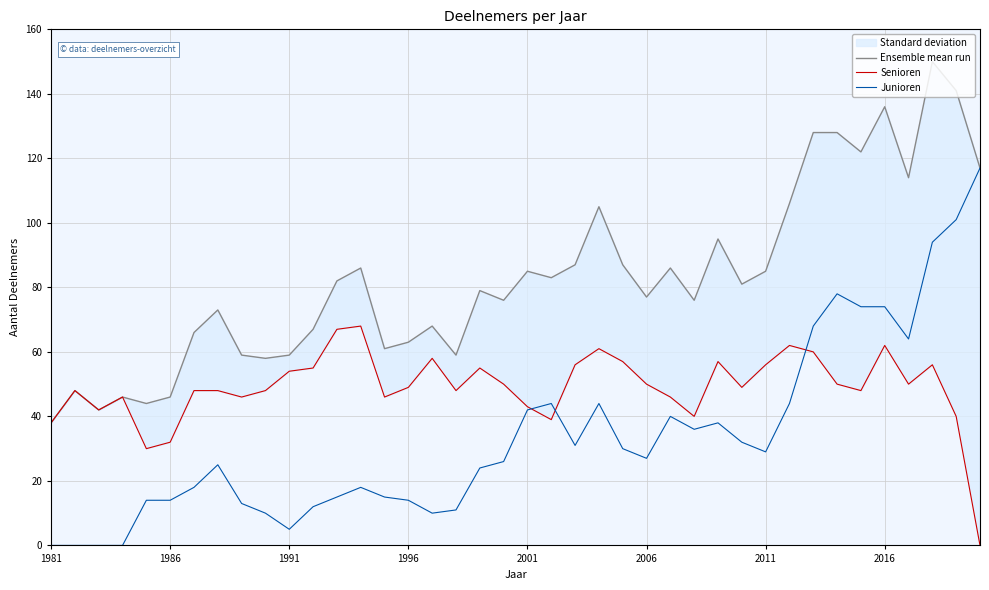

In Senioren, how many points are higher than both neighbors (excluding endpoints)?

10